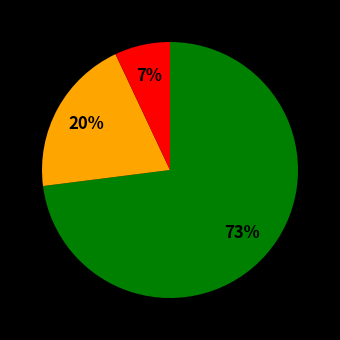

How many segments does this pie chart have?

3